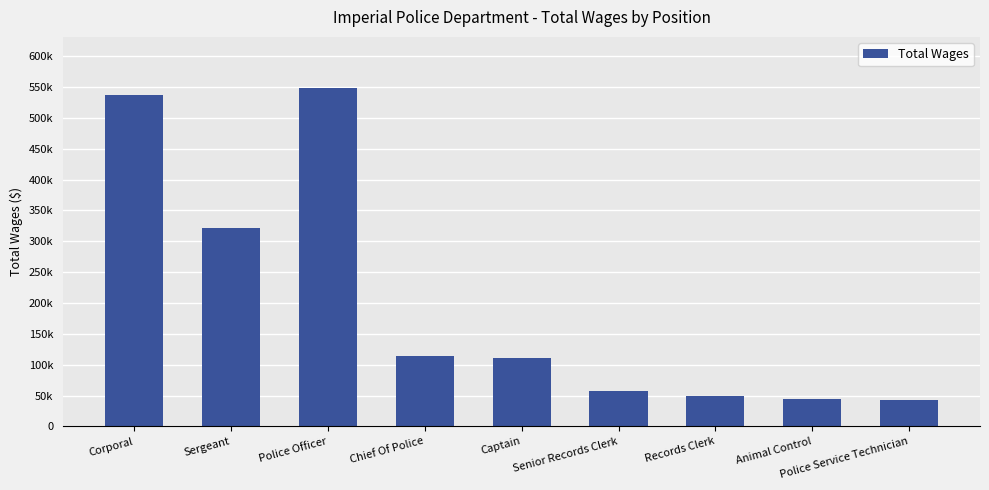

True or false: the data shows 26151 at Police Service Technician.

False